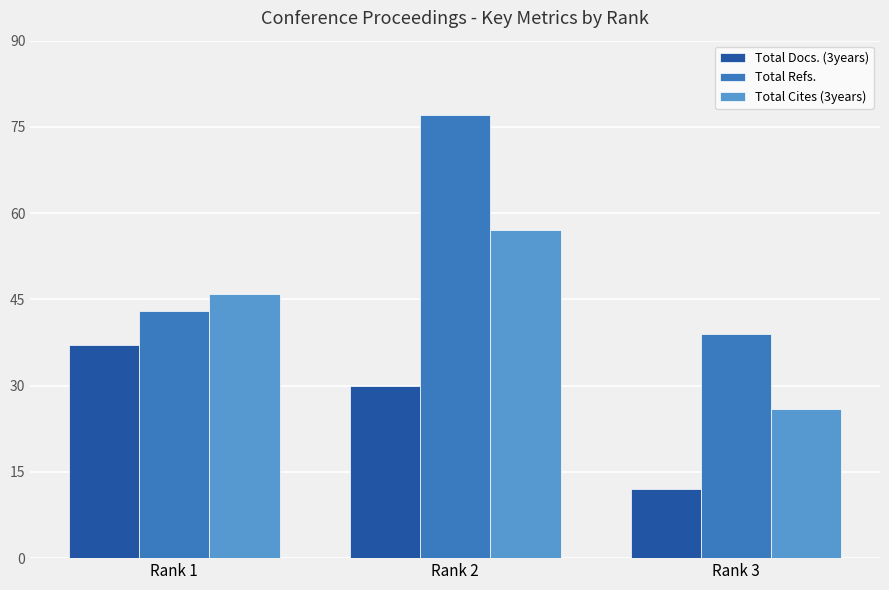

How many series are shown in this chart?

3